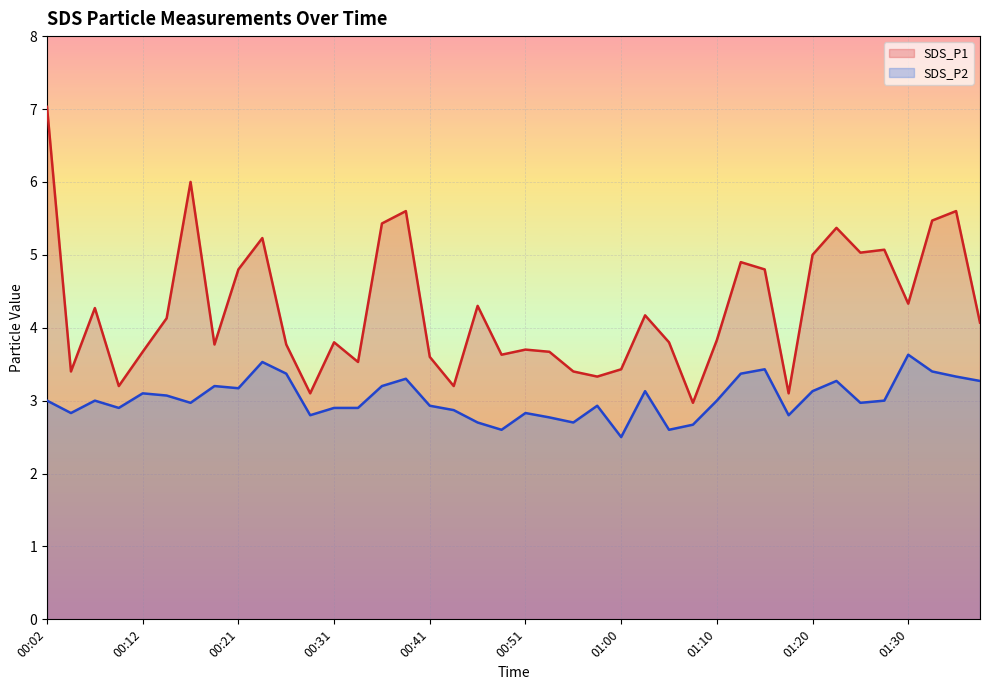

What is the approximate value of SDS_P2 at 01:23?

3.3